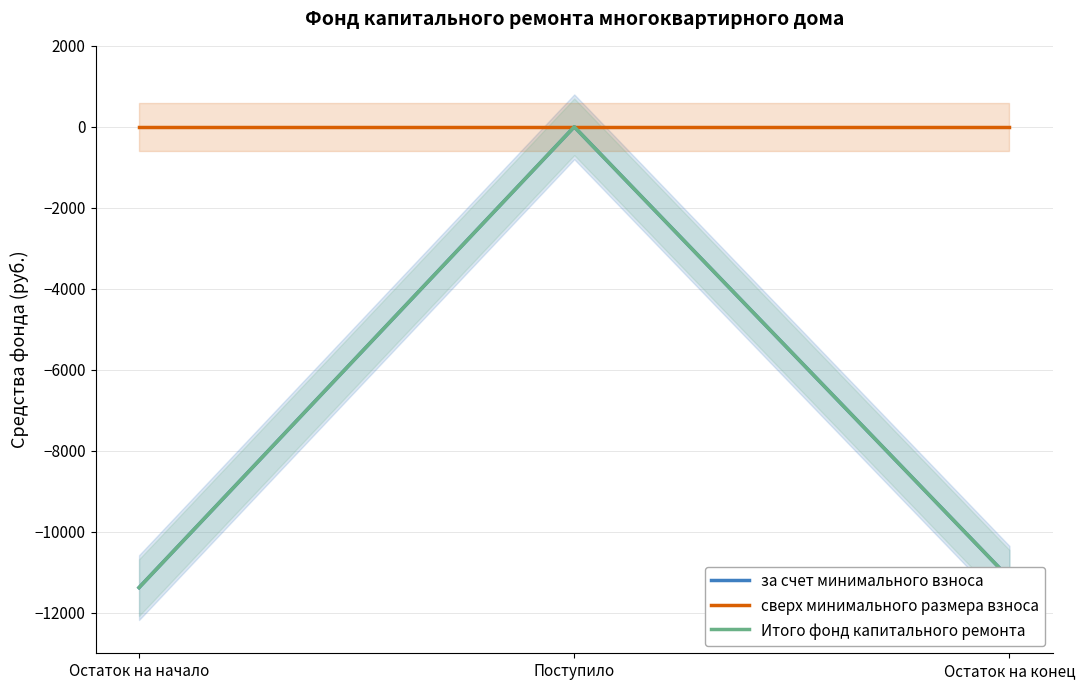

At Остаток на конец, list the series in order from smallest to largest.

за счет минимального взноса, Итого фонд капитального ремонта, сверх минимального размера взноса